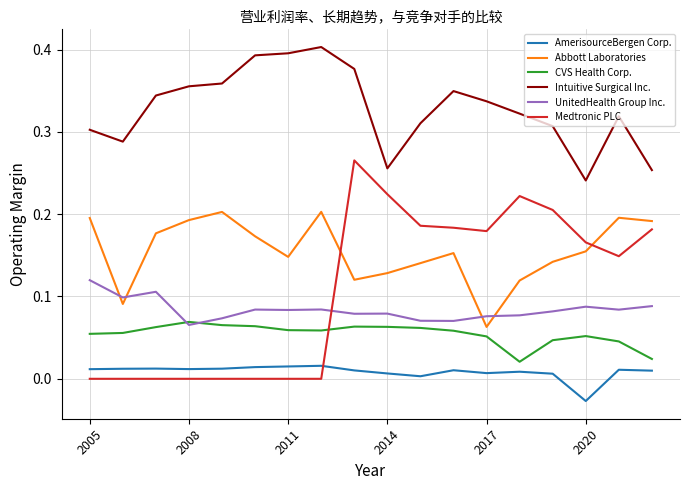

True or false: Intuitive Surgical Inc. and CVS Health Corp. cross at least once.

False